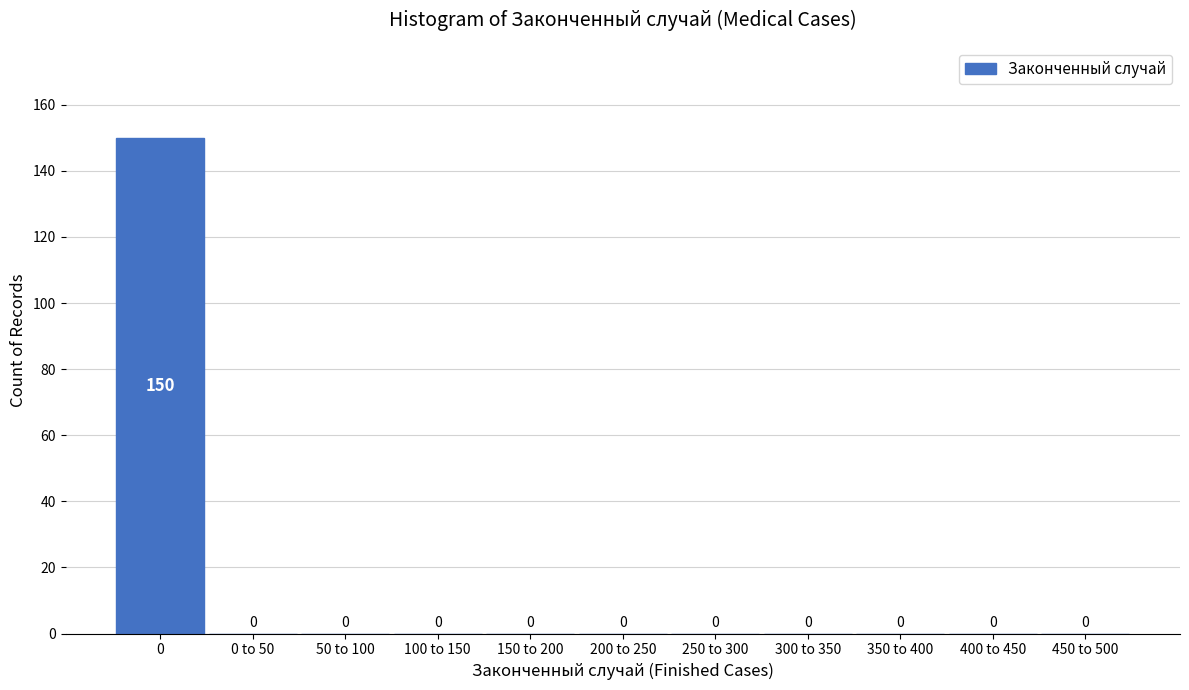

Reading right to left, extract all data points from this chart.

450 to 500=0	400 to 450=0	350 to 400=0	300 to 350=0	250 to 300=0	200 to 250=0	150 to 200=0	100 to 150=0	50 to 100=0	0 to 50=0	0=150